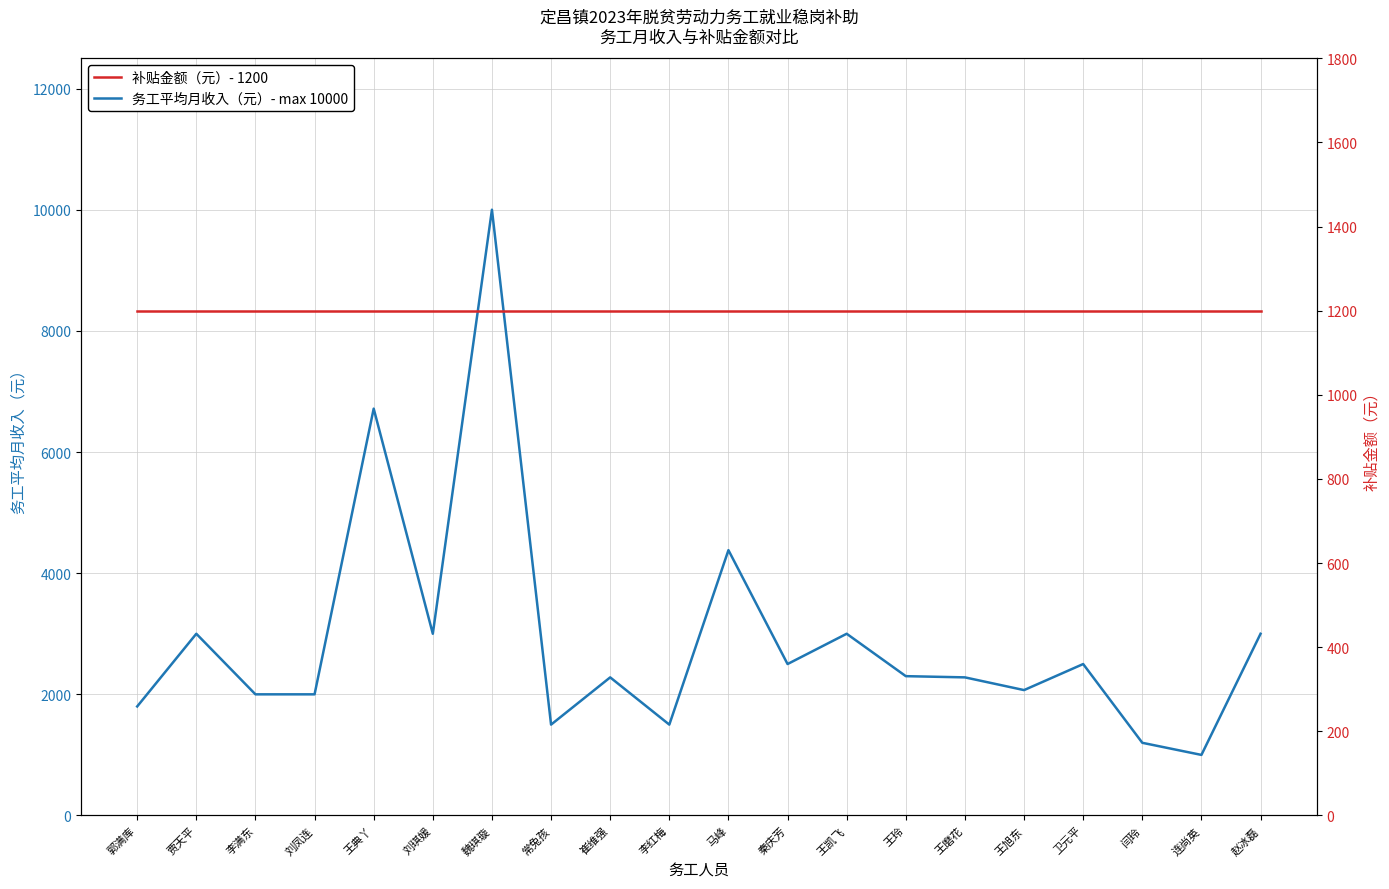

Rank the series at 王典丫 from highest to lowest value.

务工平均月收入（元）- max 10000, 补贴金额（元）- 1200